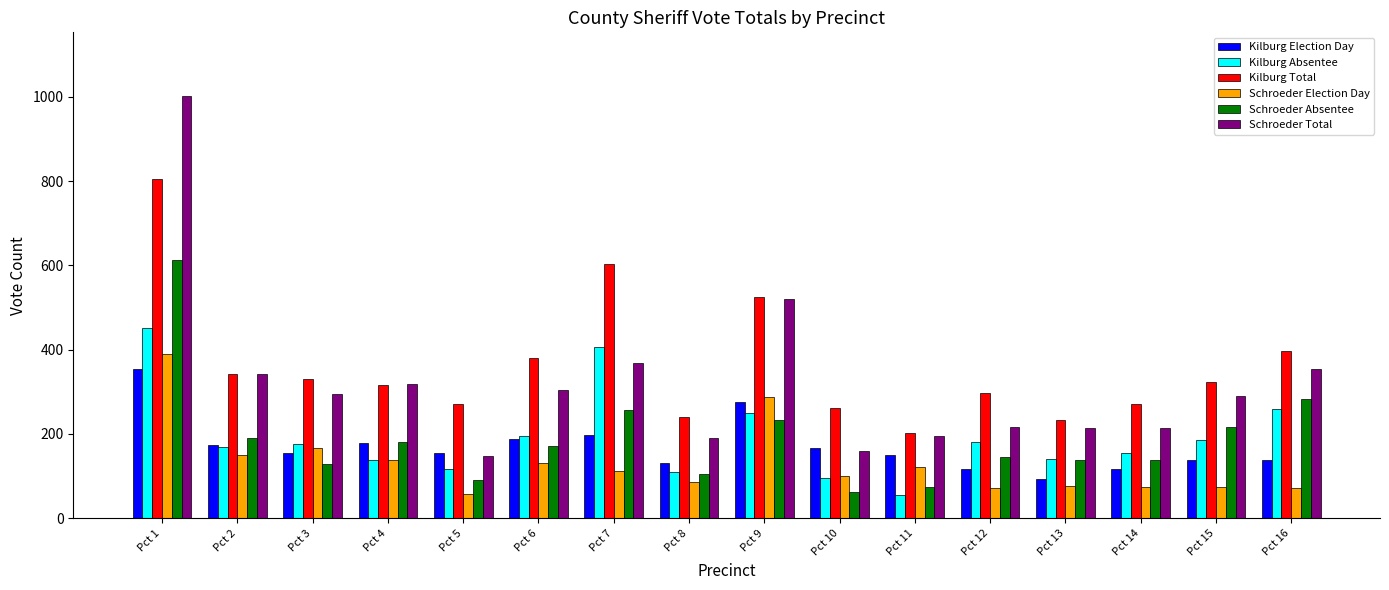

Count the number of data series in this chart.

6